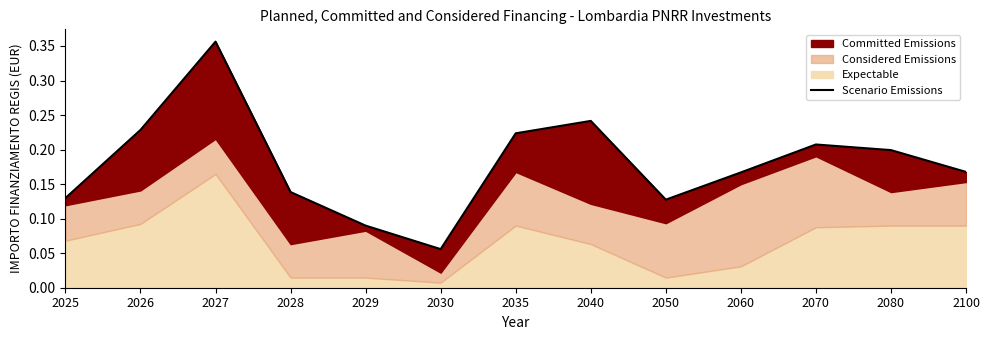

The chart shows a value of 0.1 at 2070. True or false?

False